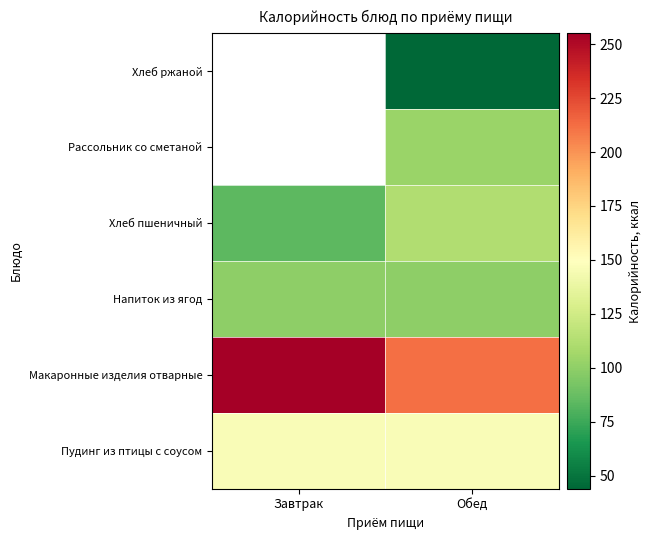

At which category is the sum across all series the highest?

Обед